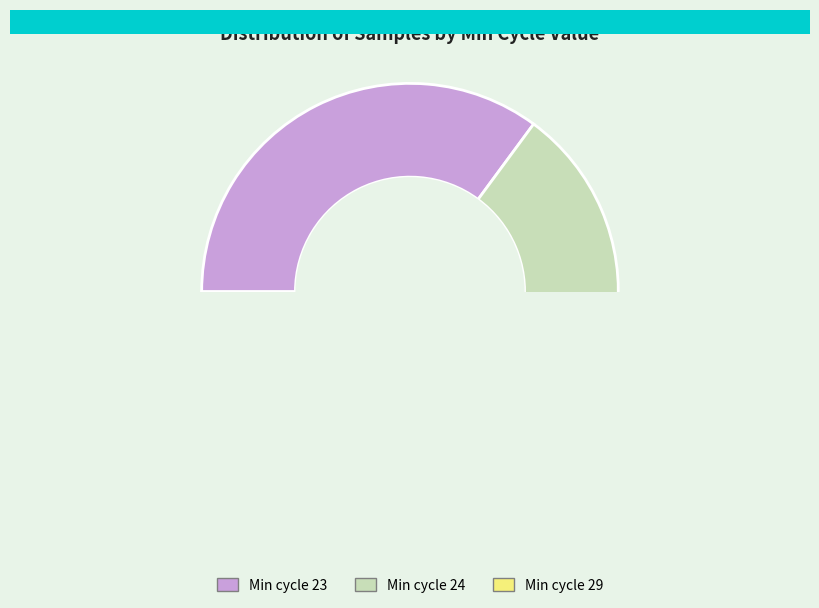

Which category has the smallest portion of the pie?

Min_cycle_29